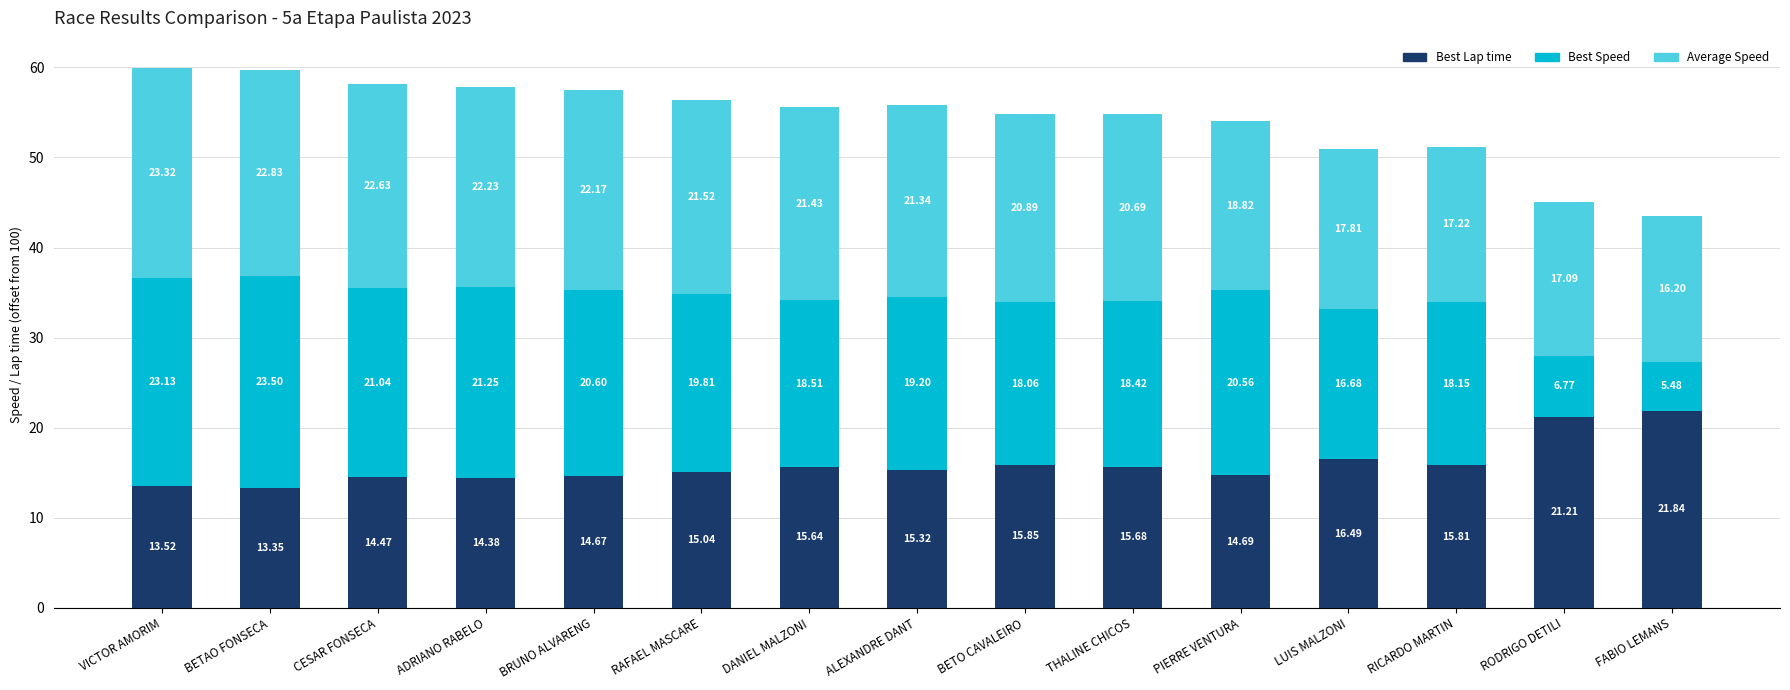

At which label does Best Lap time reach its peak?

FABIO LEMANS